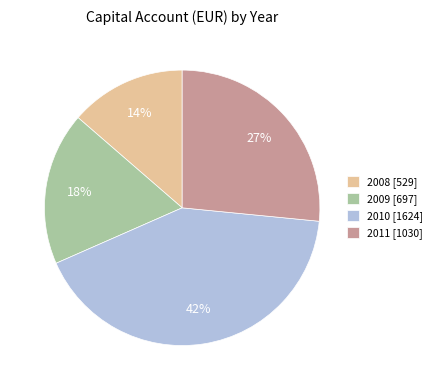

Combined, do 2010 [1624] and 2008 [529] account for over 50%?

Yes